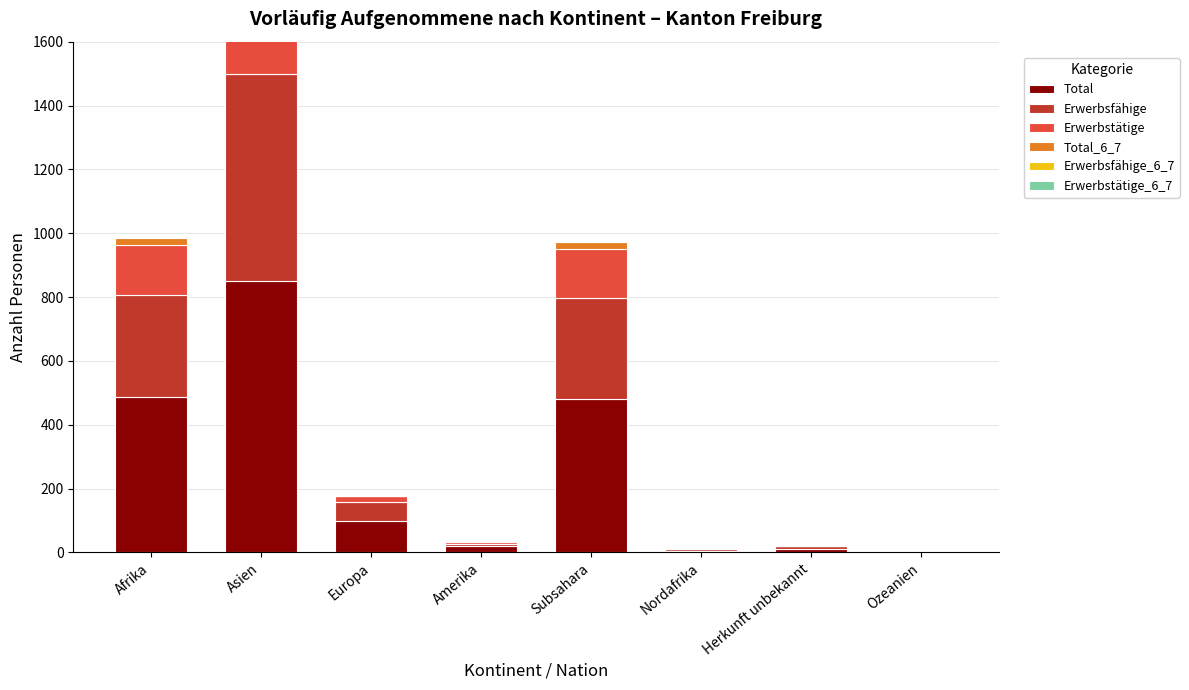

Between Afrika and Subsahara, which series saw the biggest shift?

Total